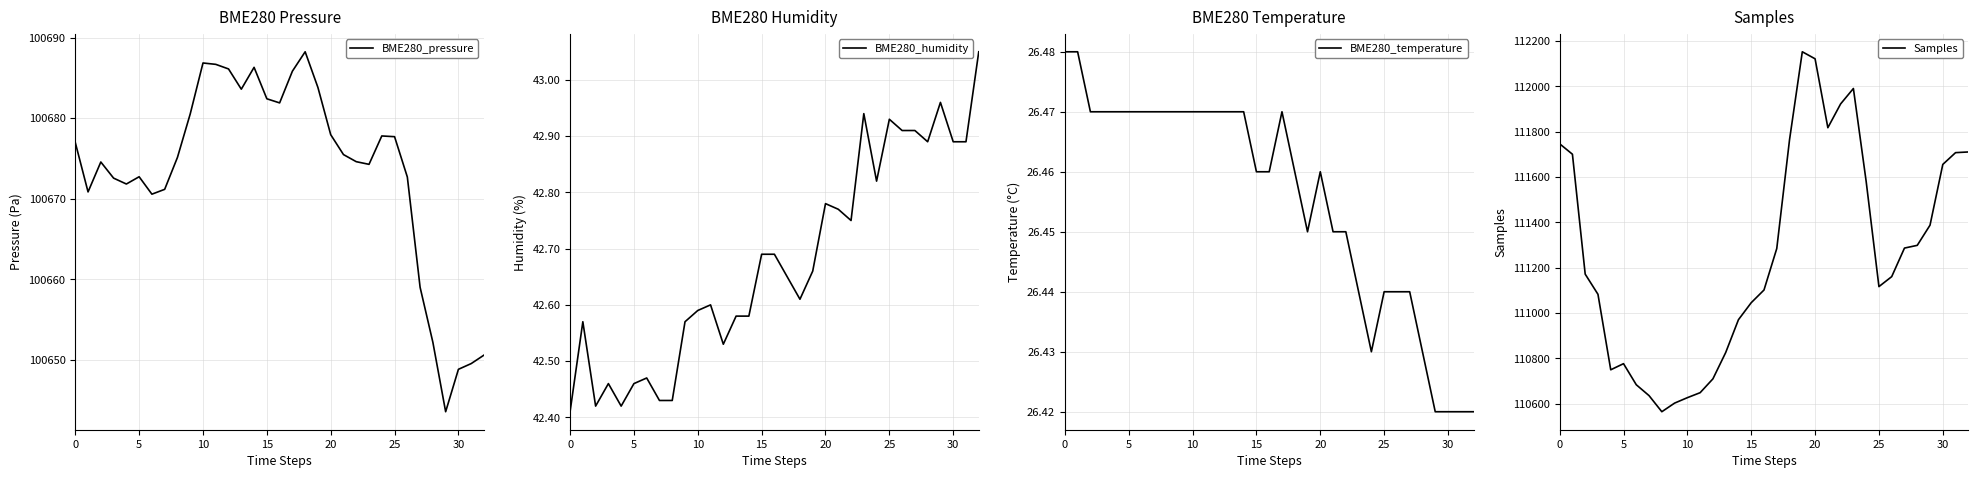

What is the spread (max minus min) of values at 15?

111055.5